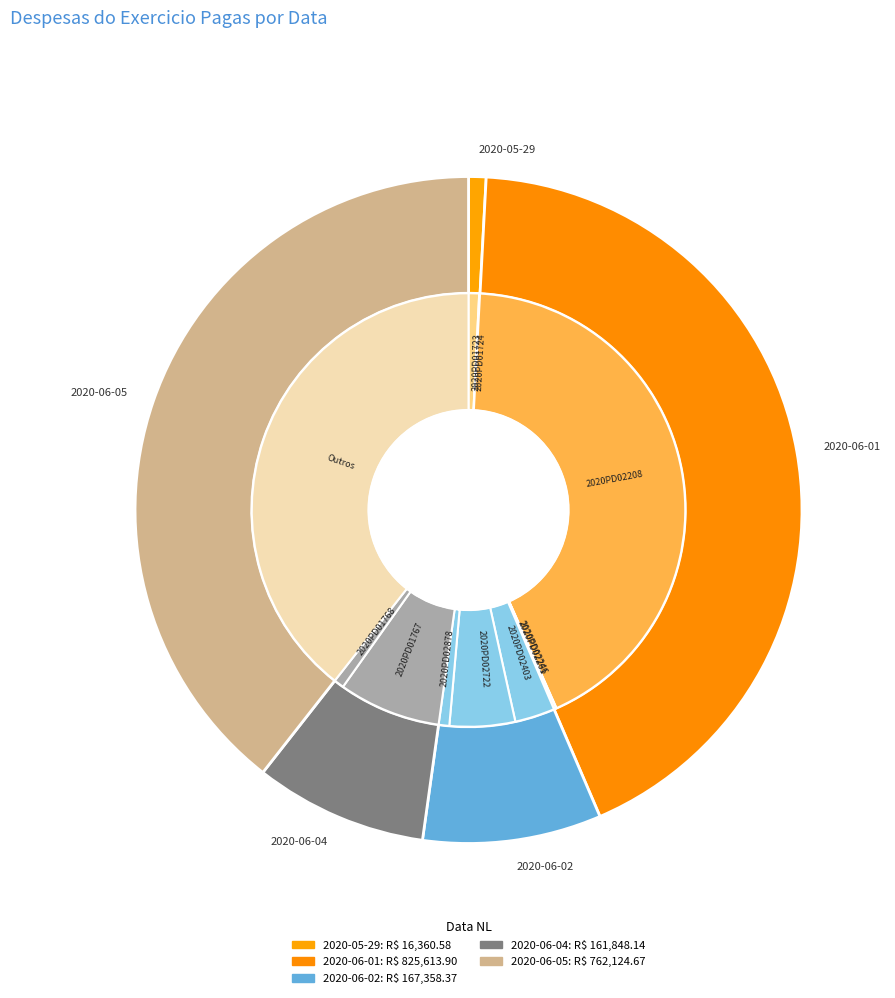

What percentage is the 2020-06-04 slice, to the nearest percent?

8%